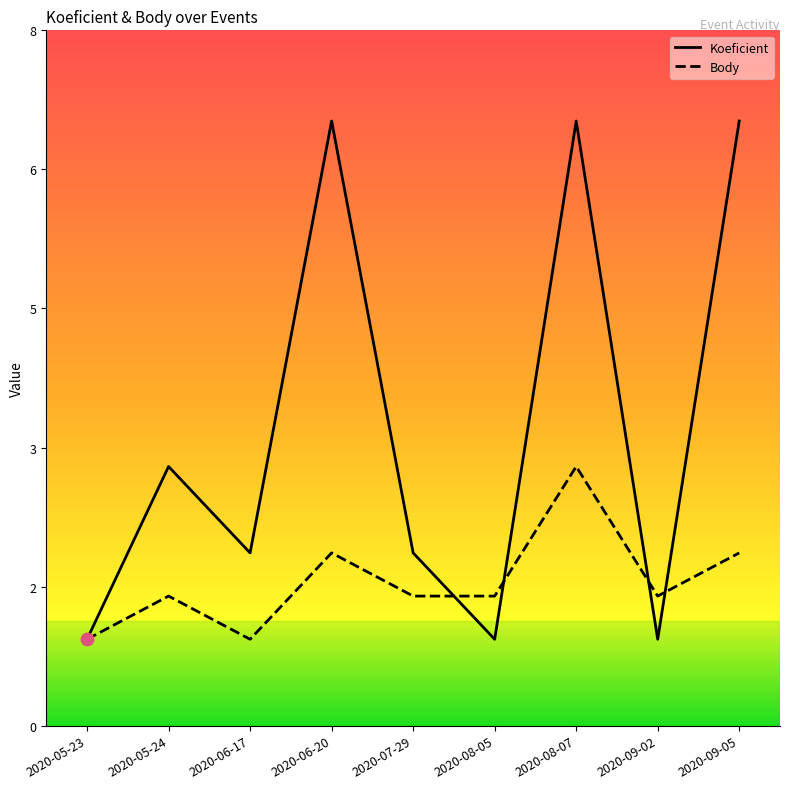

What are all the series names shown in the legend?

Koeficient, Body